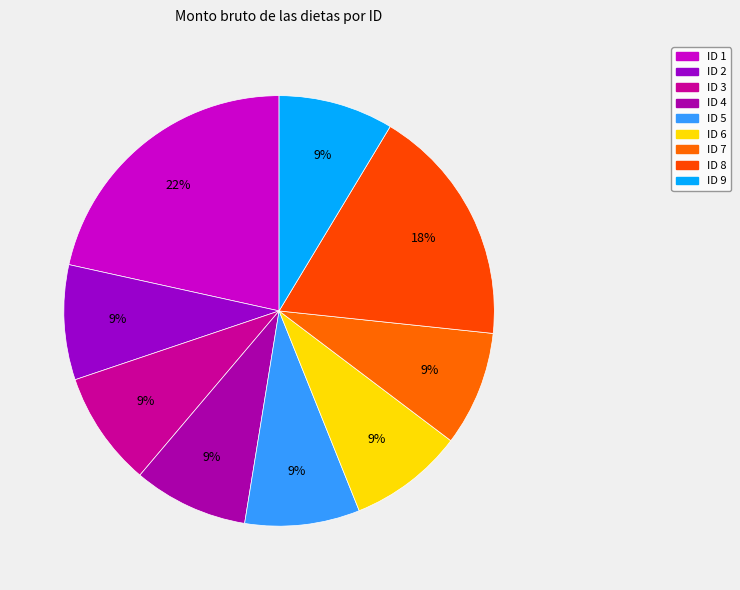

Count the number of slices in the pie.

9